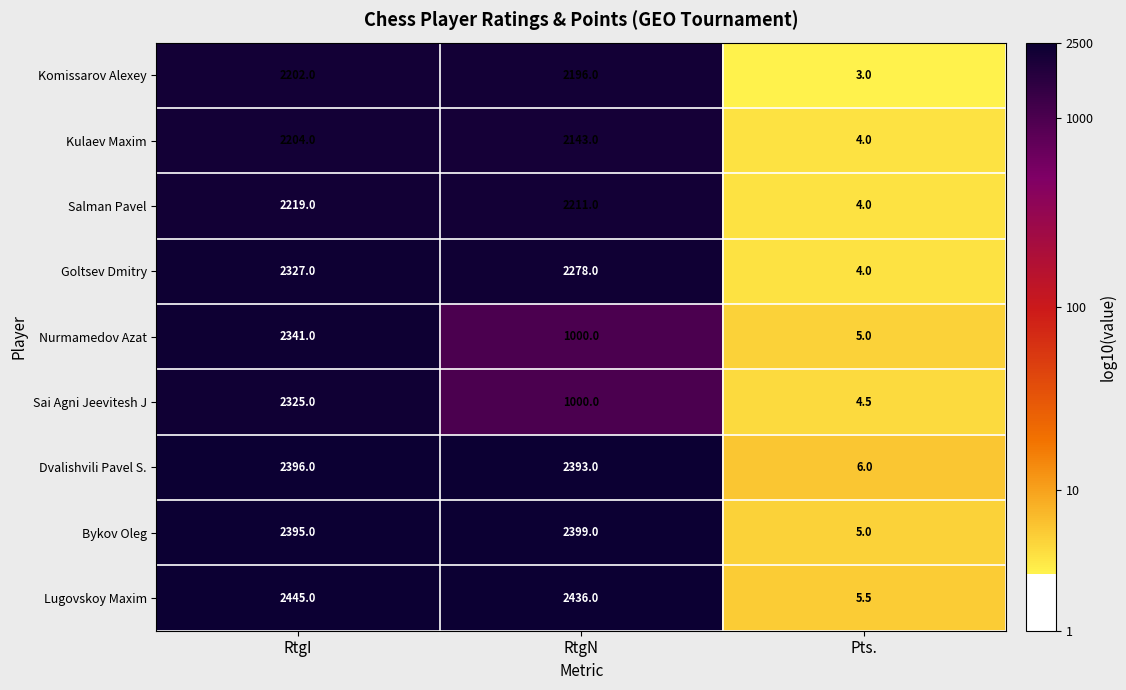

What is the average value of the Kulaev Maxim series?

1450.3